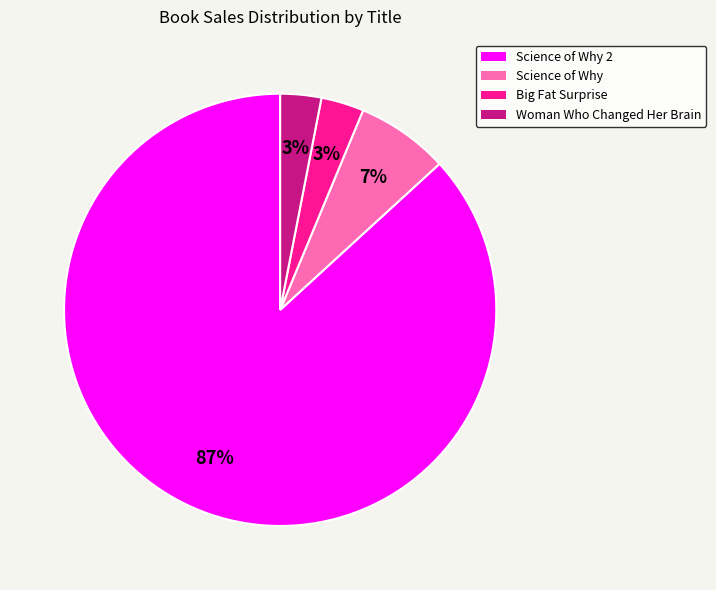

To the nearest percent, what percentage of the pie is Woman Who Changed Her Brain?

3%